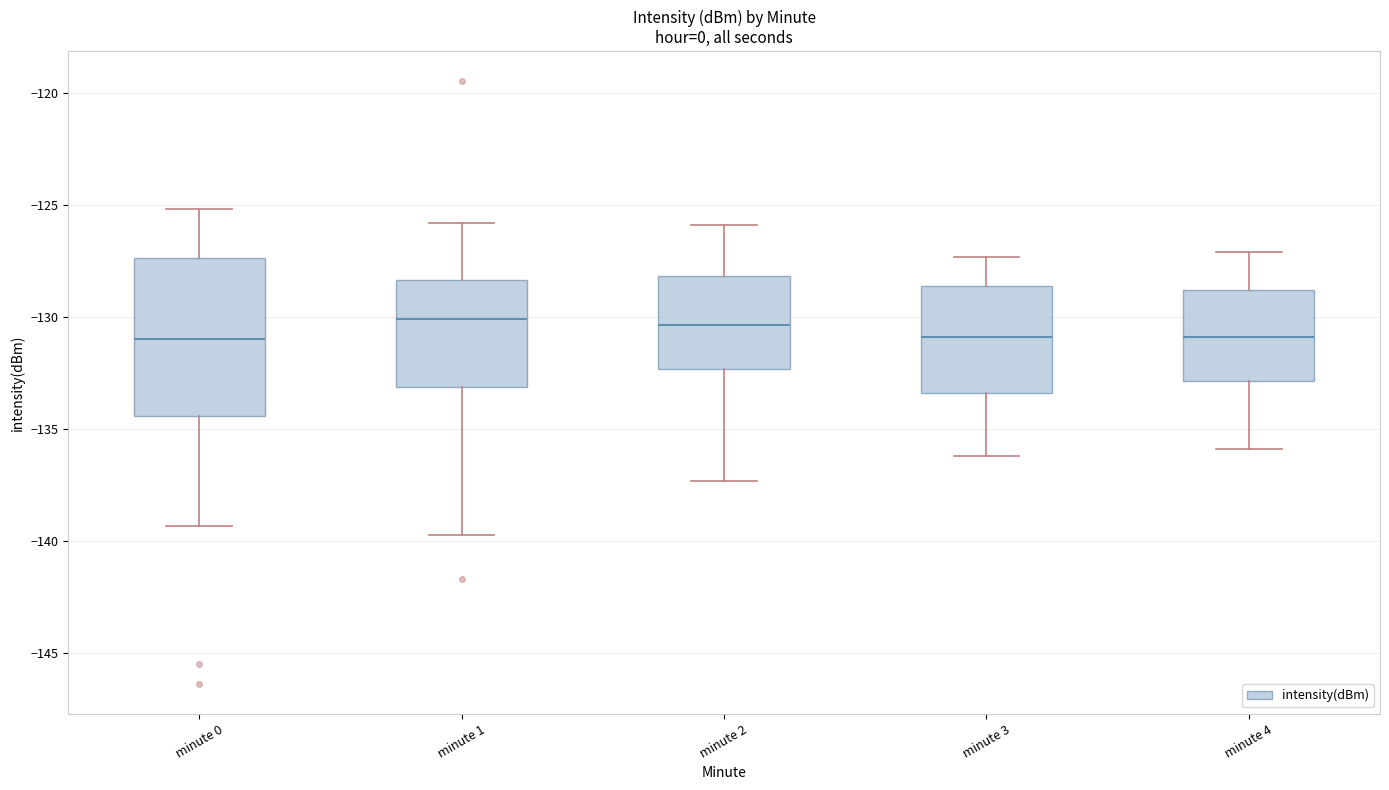

Where is the lower edge of the box for minute 4 on the y-axis? The values are not printed on the chart, so give them approximately, as read against the axis.

-133.0